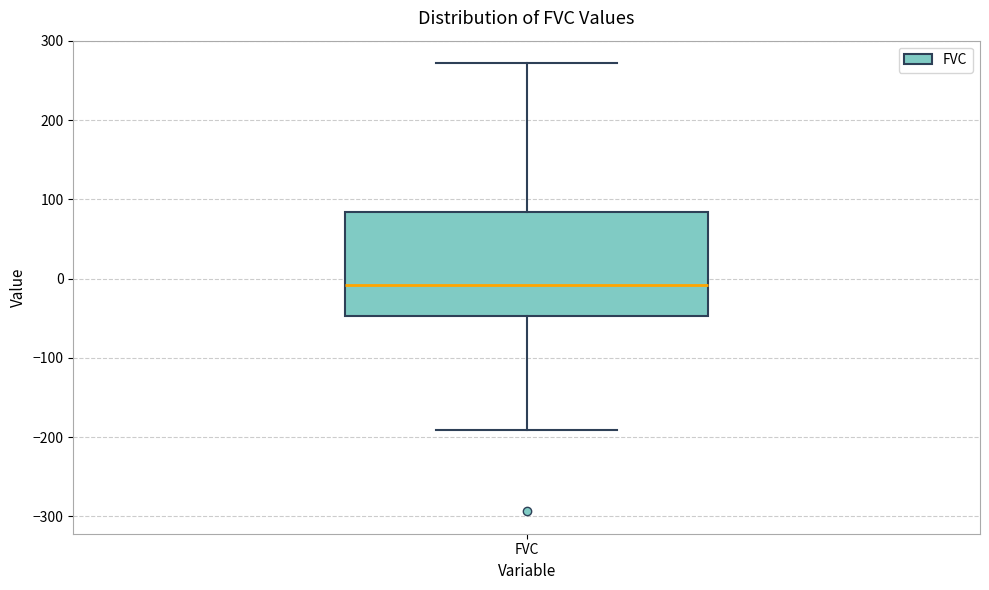

Read this box plot against the y-axis: the position of the median line, the range covered by the box, and the ends of both whiskers. The values are not printed on the chart, so give them approximately, as read against the axis.

median -10, box -50 to 80, whiskers -190 to 270